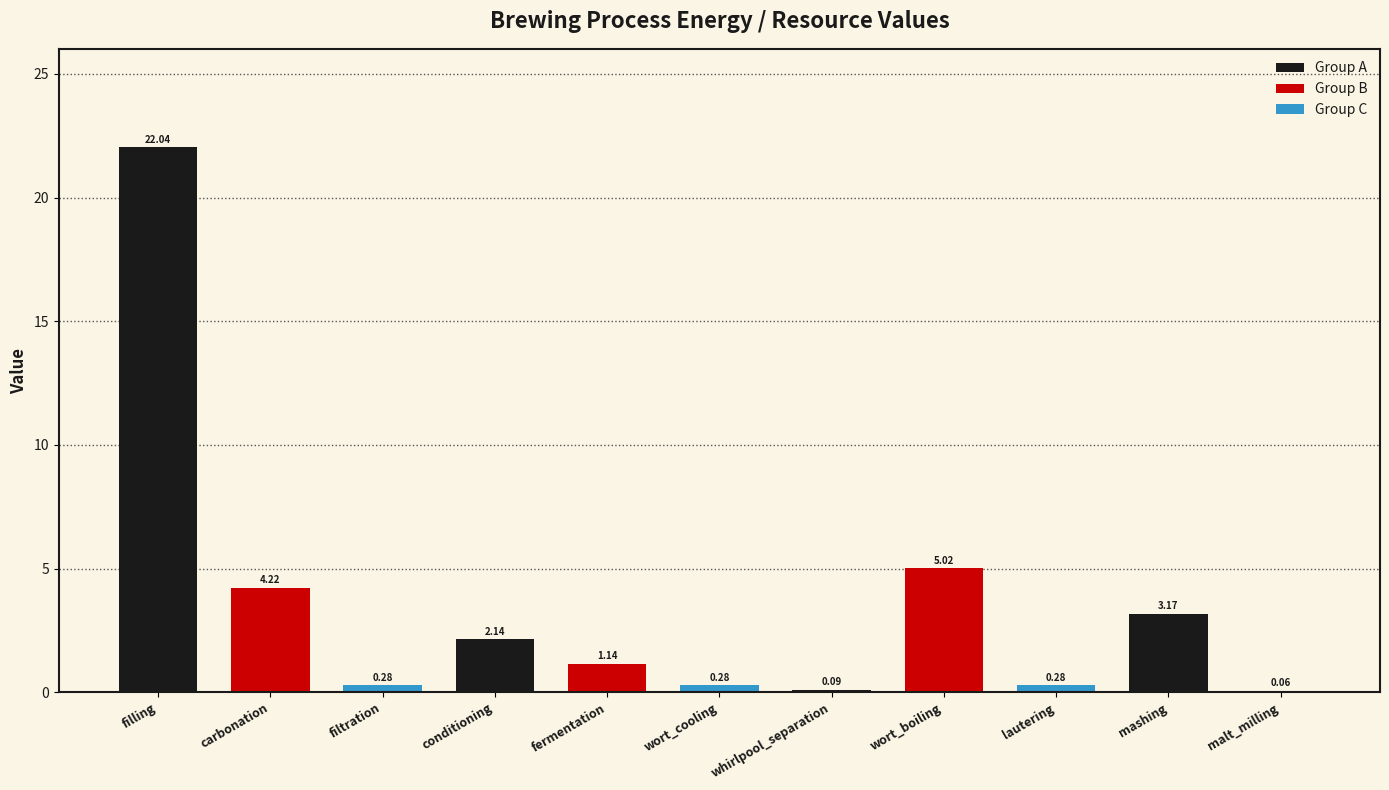

What is the sum of the values at whirlpool_separation and fermentation?

1.2